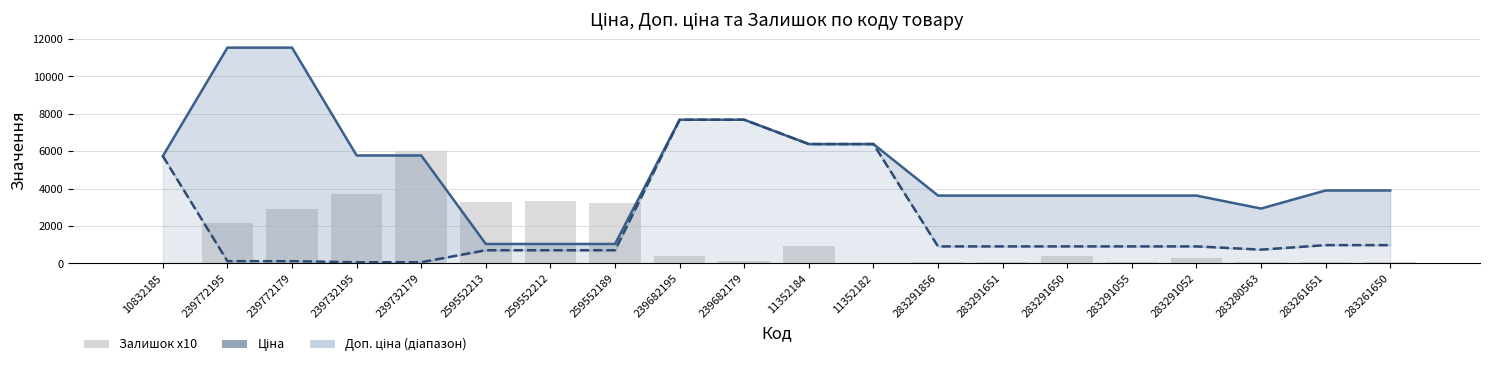

What is the label of the 18th bar from the left?

283280563